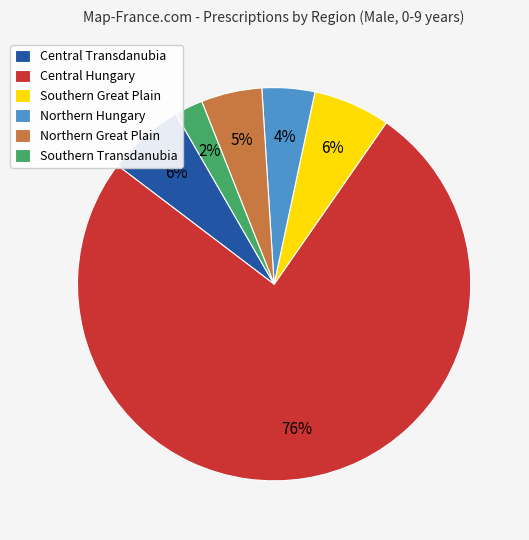

Which category has the smallest portion of the pie?

Southern Transdanubia